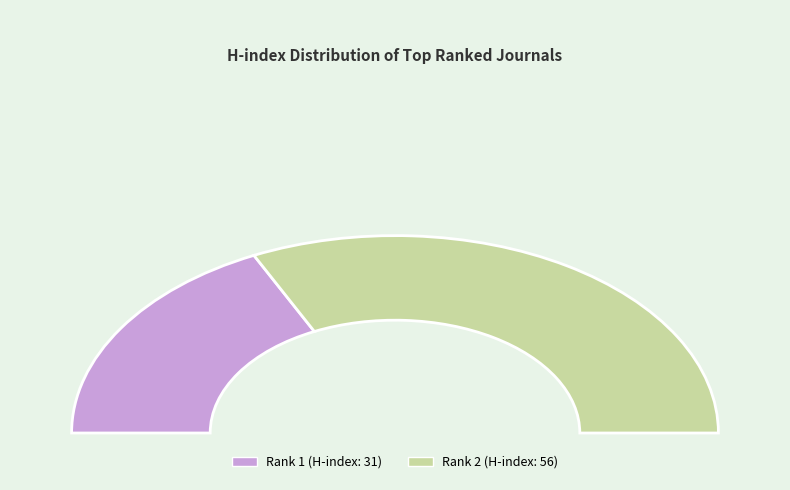

To the nearest percent, what is the difference between the Indian Pacing and Electrophysiology Journal and Indian Journal of Physiology and Pharmacology slice percentages?

17%